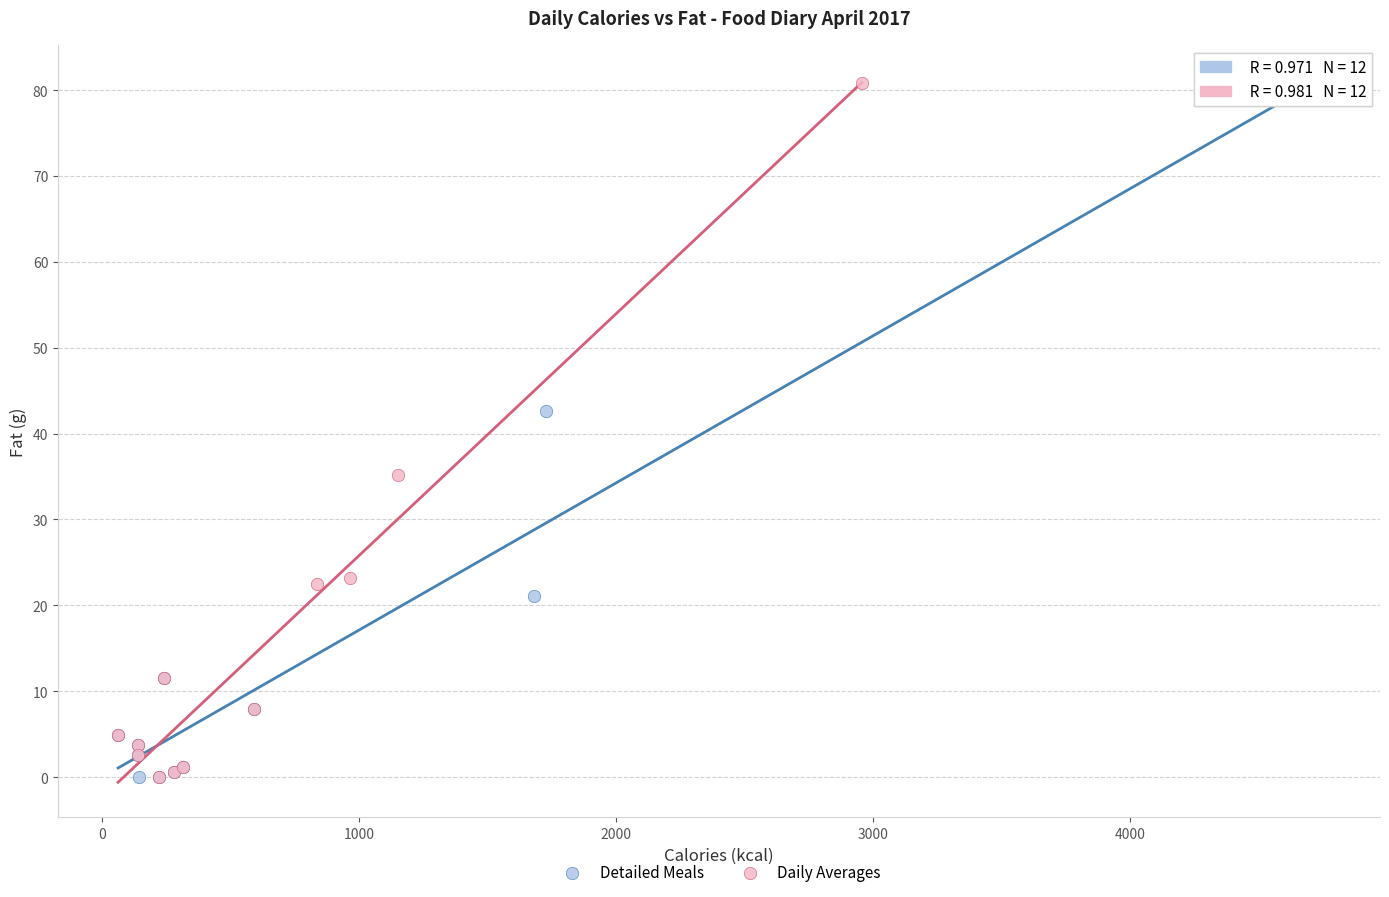

Which series has the largest Y range (max minus min)?

Daily Averages